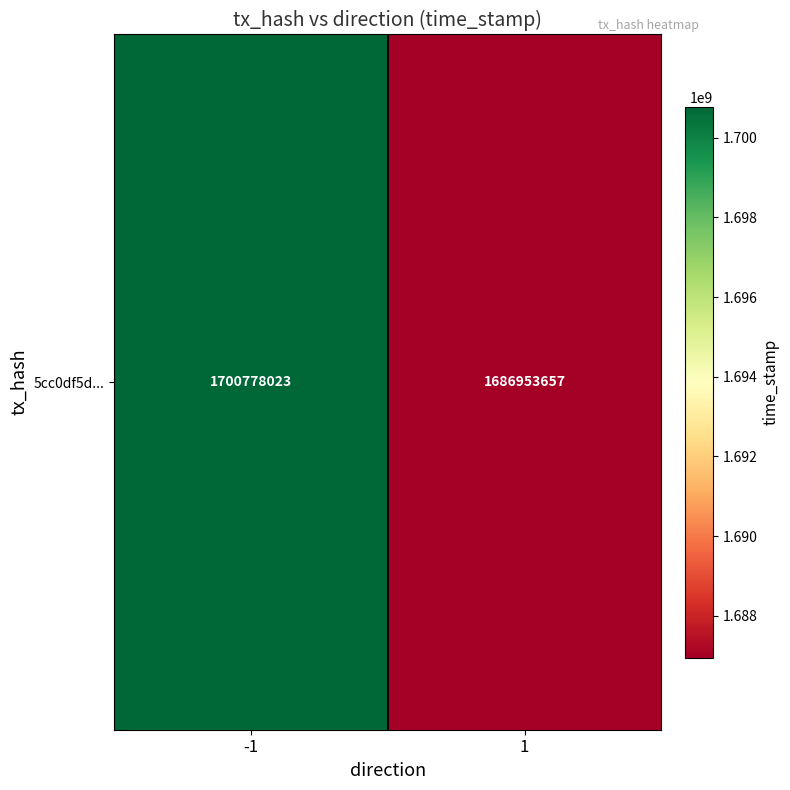

How many values are below 1700778023?

1